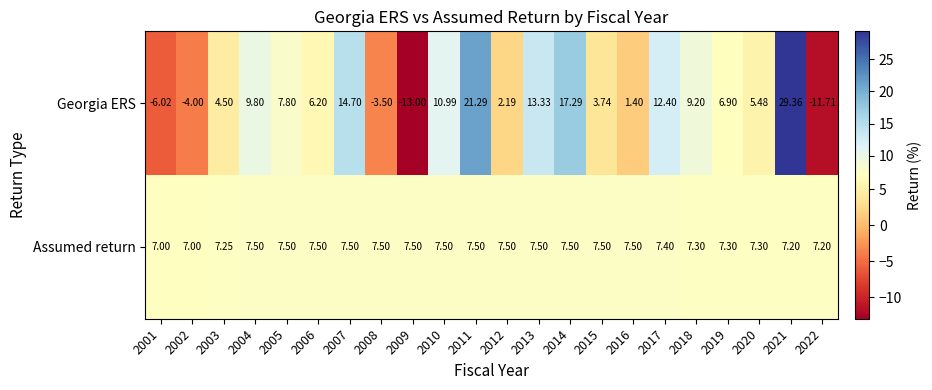

Rank the series by their average value, from highest to lowest.

Assumed return, Georgia ERS